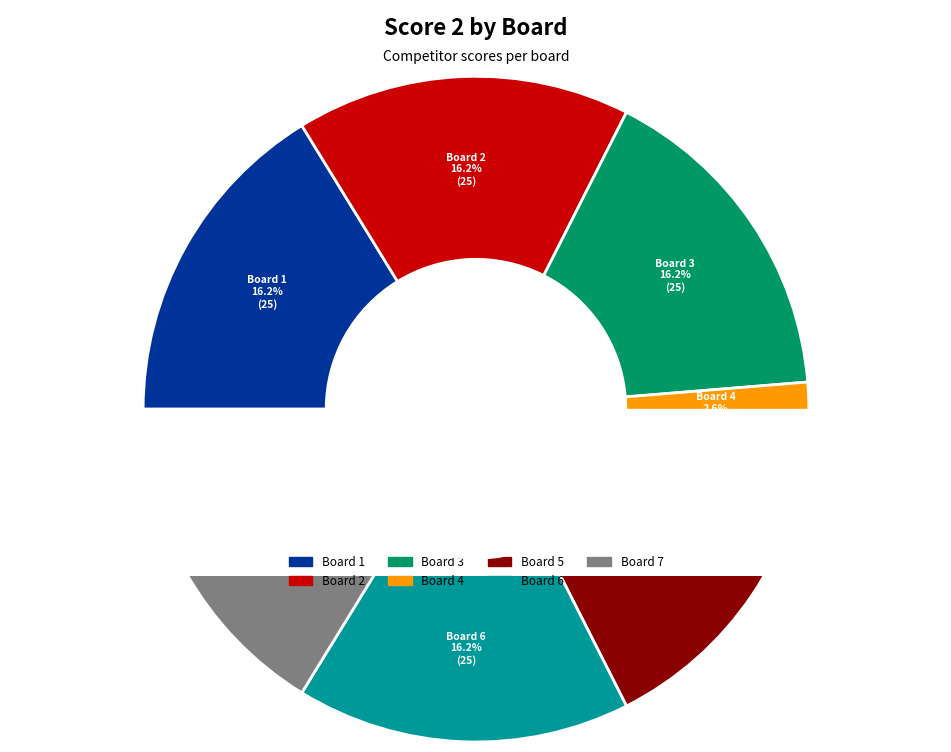

Count the number of slices in the pie.

7